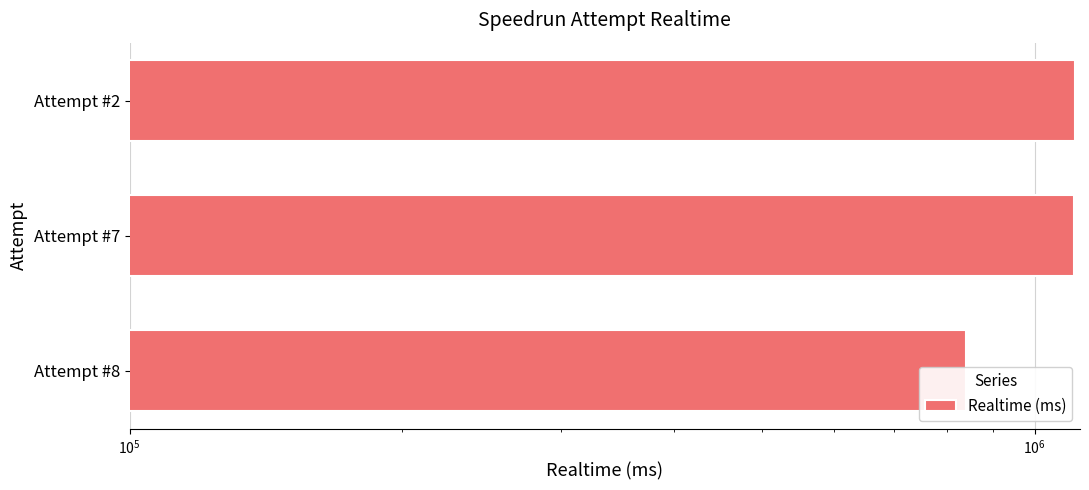

Are the bars grouped side by side (vs. stacked)?

No